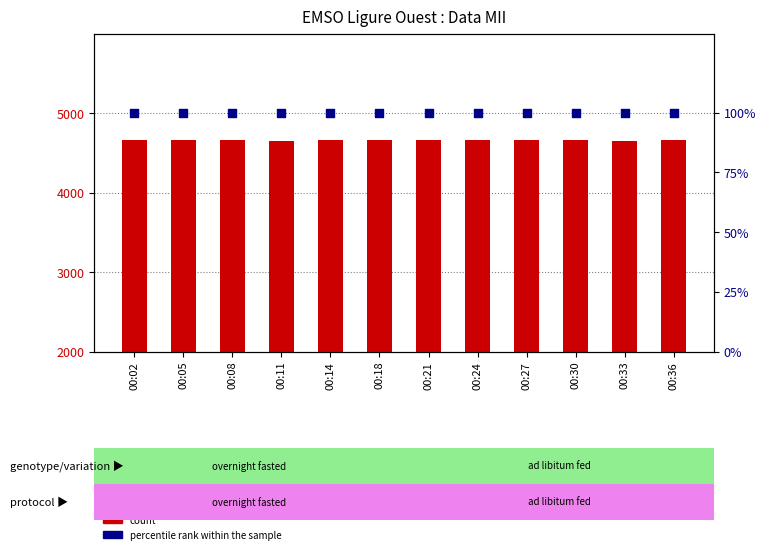

Which series reaches the minimum Y coordinate?

percentile rank within the sample